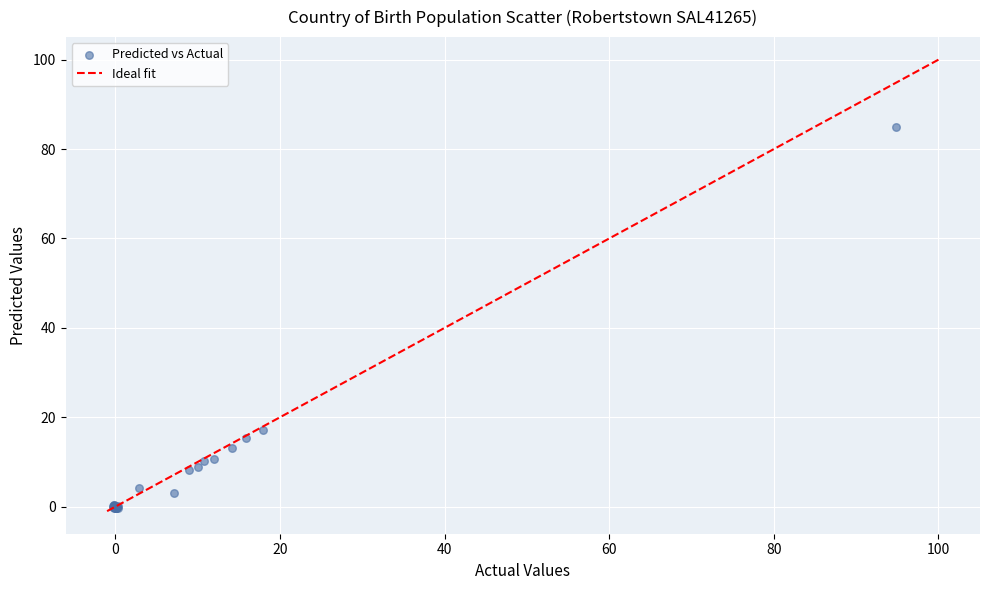

What Y value in the scatter plot is closest to 42?

17.2